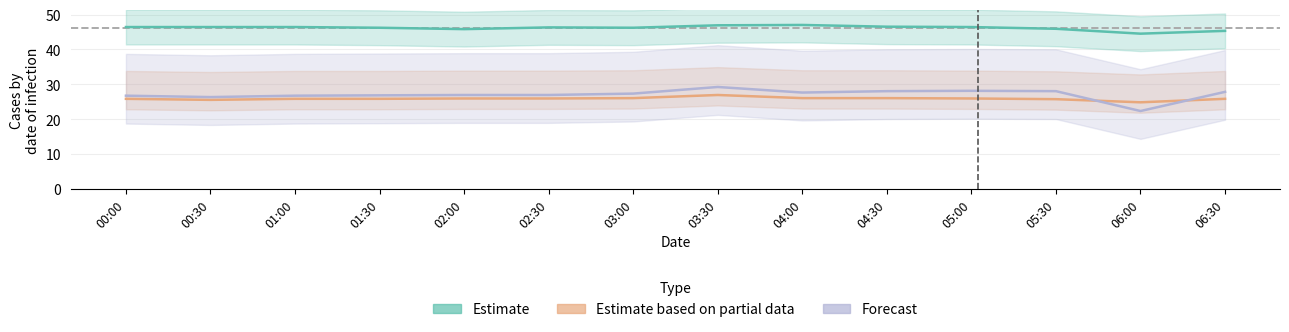

What is the sum of all Forecast values?

378.6